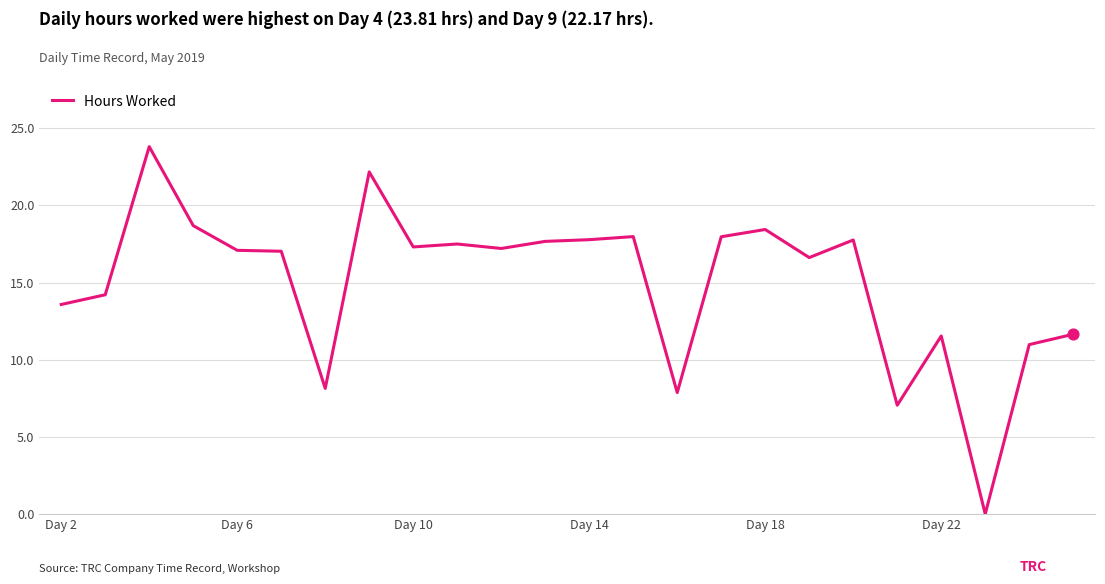

What is the maximum value shown in the chart?

23.8